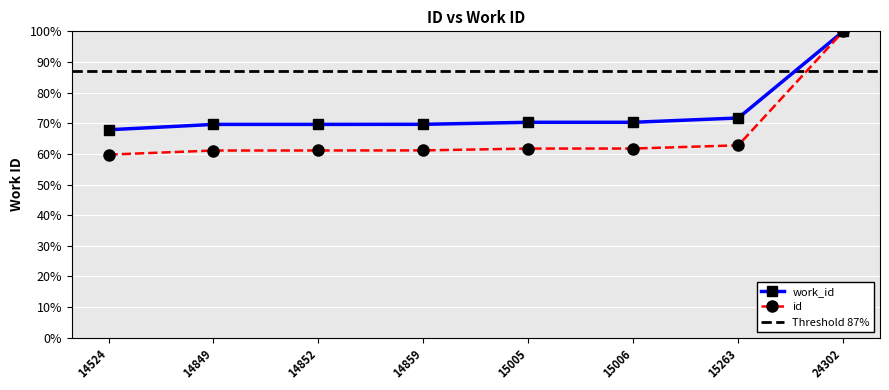

Which series changed the most between 14524 and 15263?

work_id